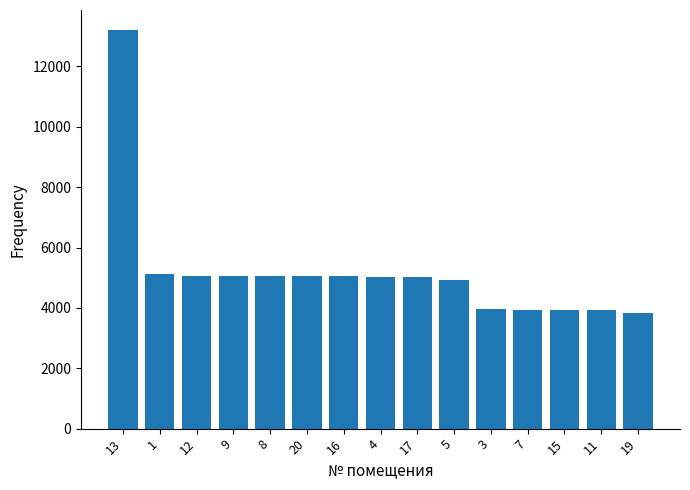

What is the greatest value displayed?

13207.7